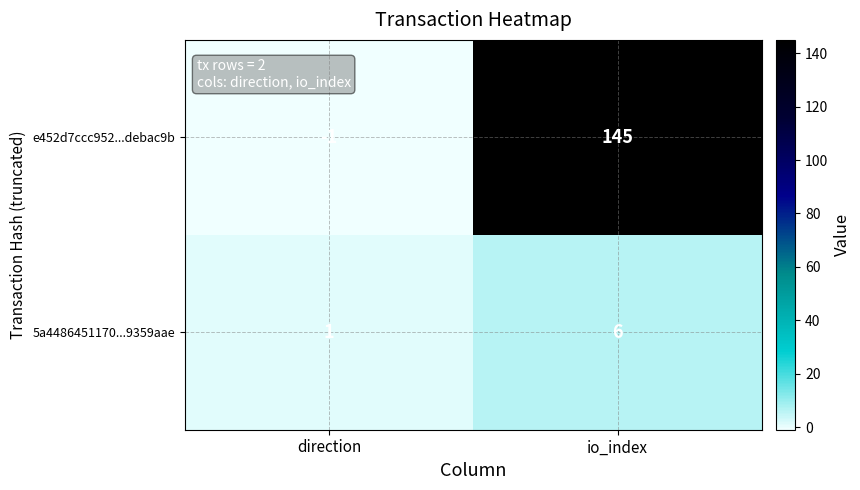

What is the difference between the e452d7ccc952...debac9b values at direction and io_index?

146